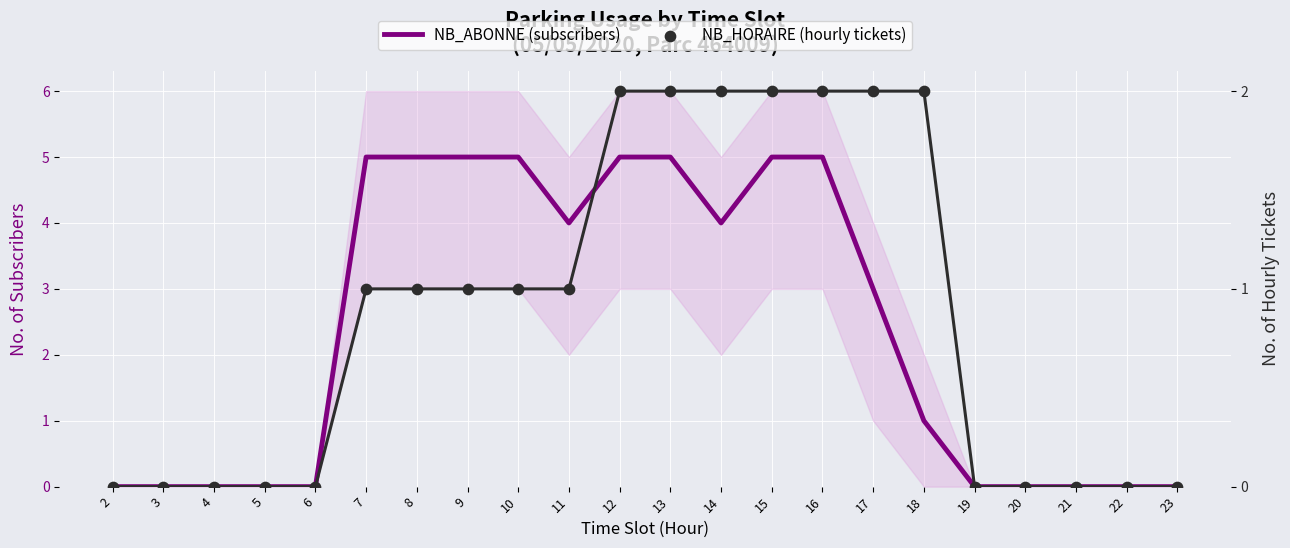

What is the total value across all series at 10?

6